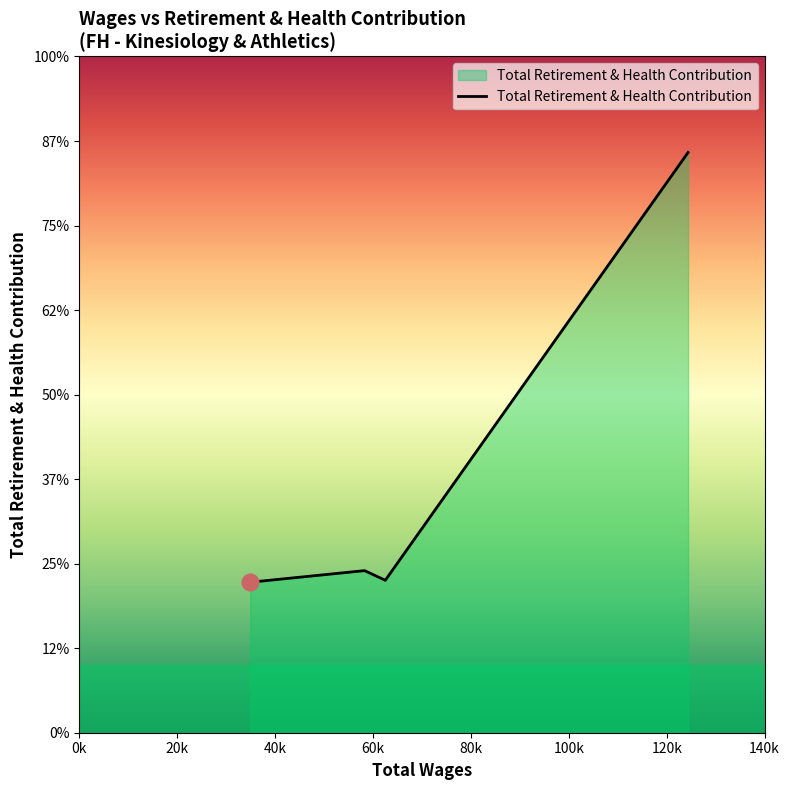

Does the chart display data point markers on the line(s)?

No